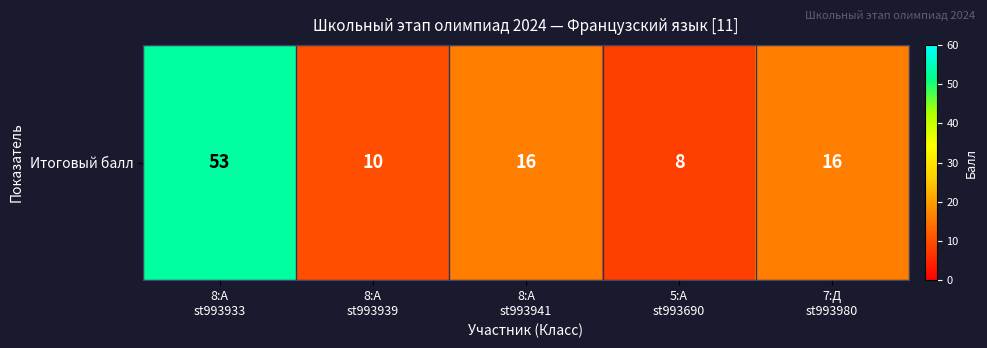

List the labels in order of value, smallest first.

5:А
st993690, 8:А
st993939, 8:А
st993941, 7:Д
st993980, 8:А
st993933